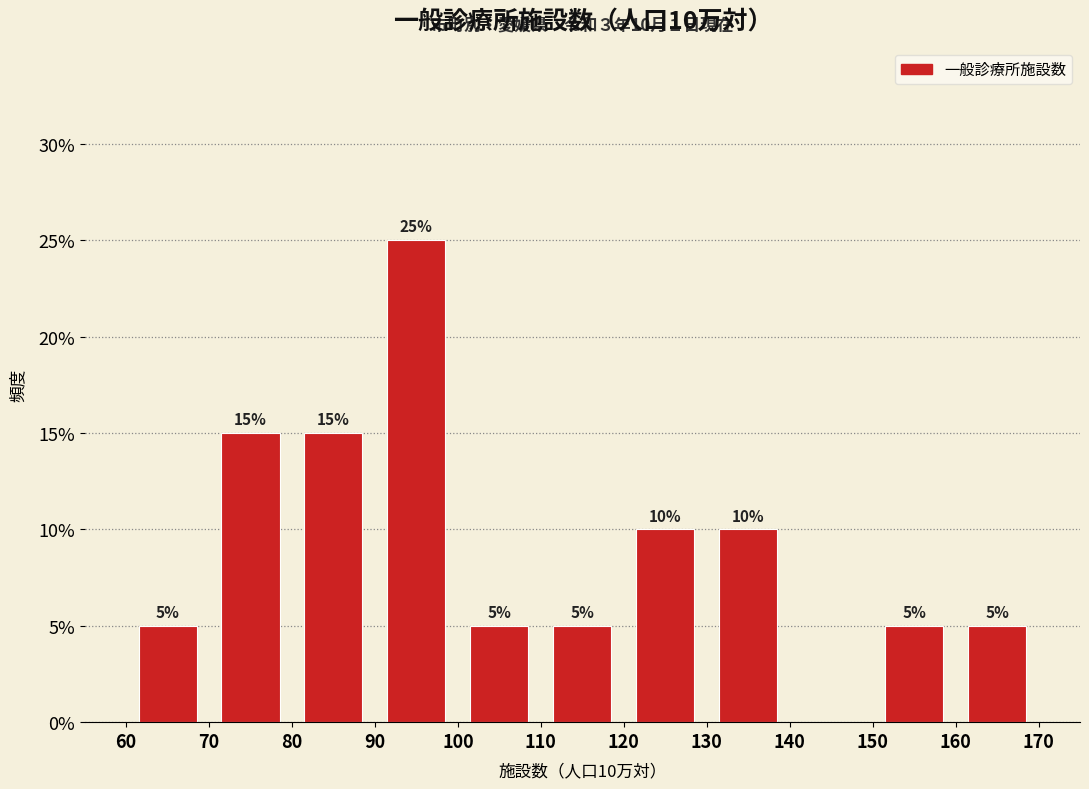

Over which range of the x-axis is the bar tallest?

90 to 100